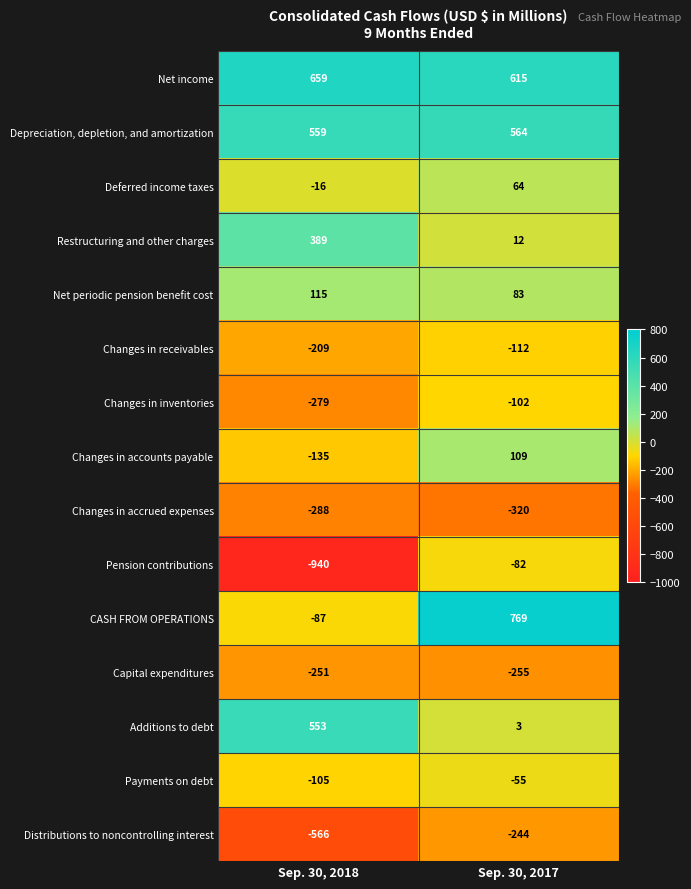

How many distinct data groups are displayed?

15